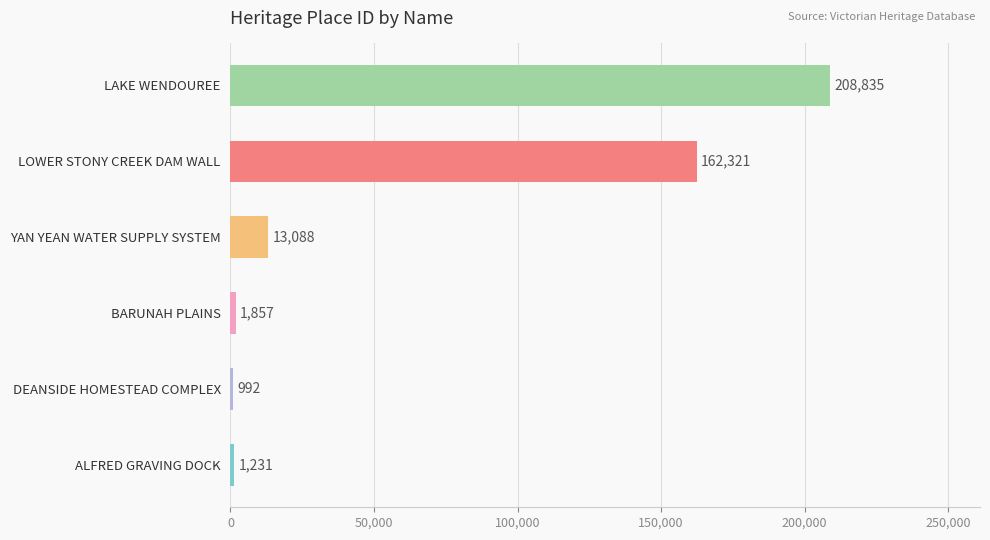

At which category does the chart reach its peak across all series?

LAKE WENDOUREE